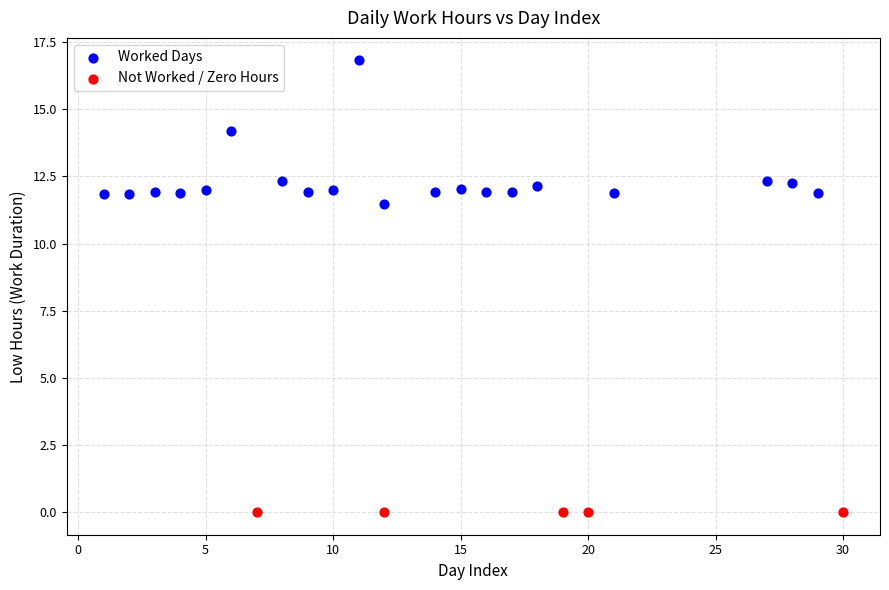

Which series reaches the minimum Y coordinate?

Not Worked / Zero Hours